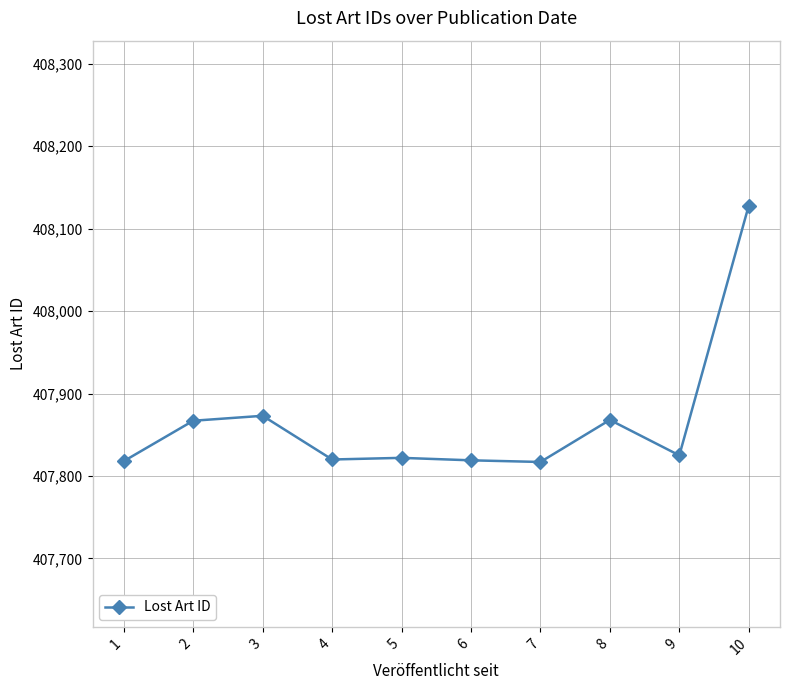

True or false: the data has more than 1 interior local peaks.

True